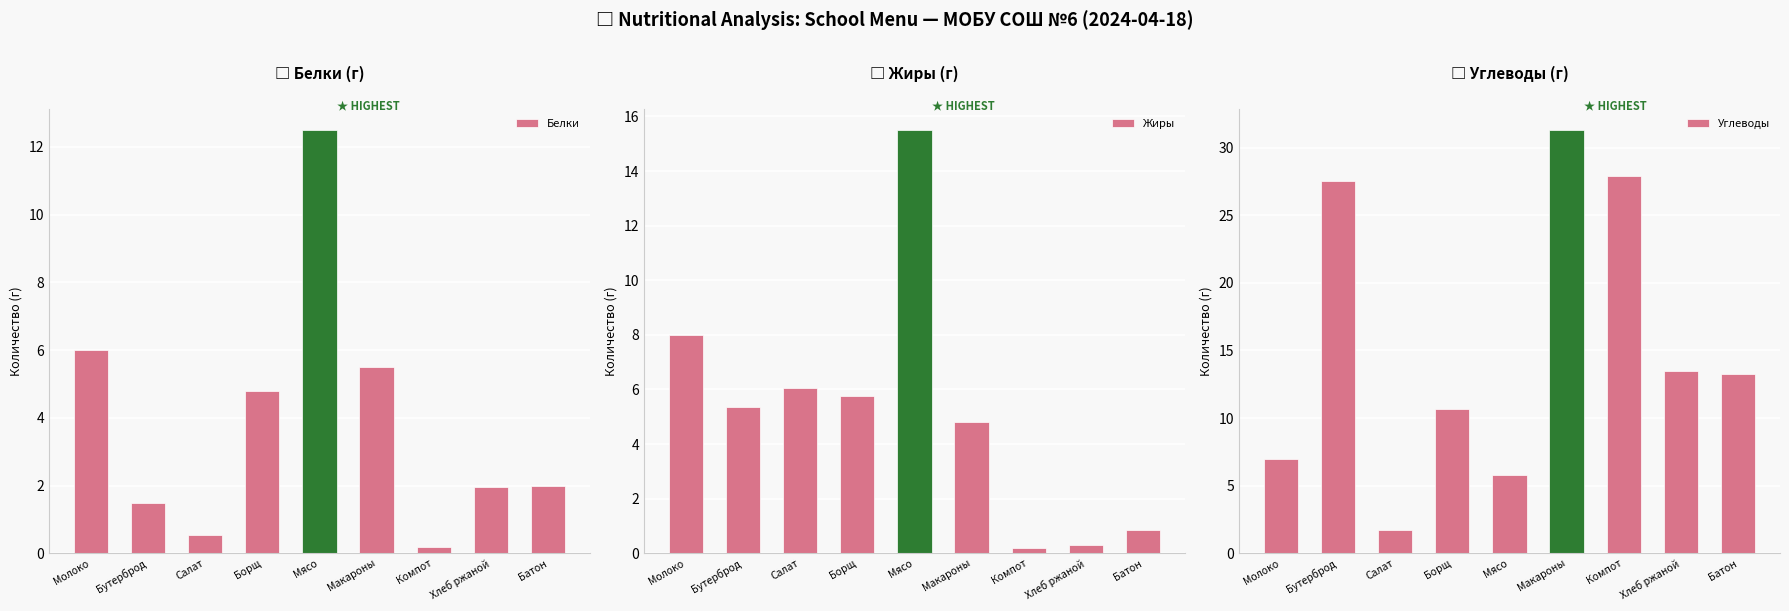

What is the label of the 4th bar from the right?

Макароны